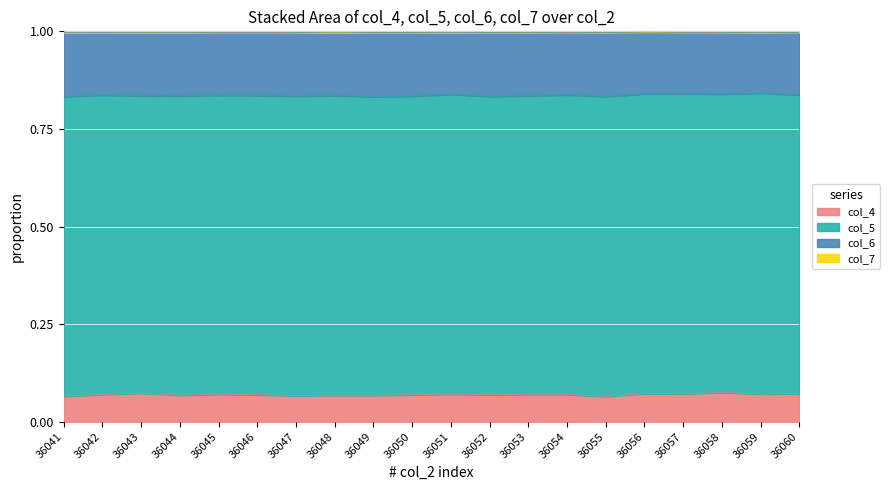

The col_4 series shows 0.0 at 36043. True or false?

False